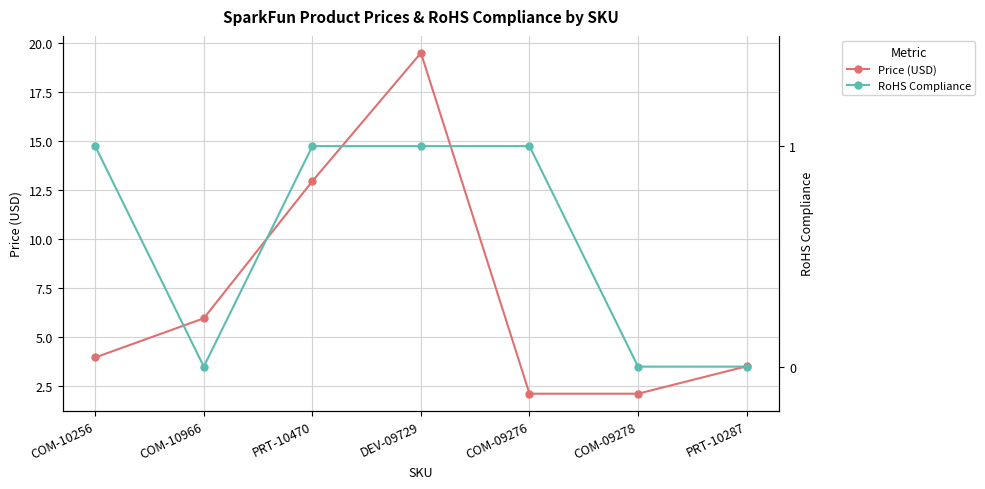

How many values in the Price (USD) series are below 3?

2